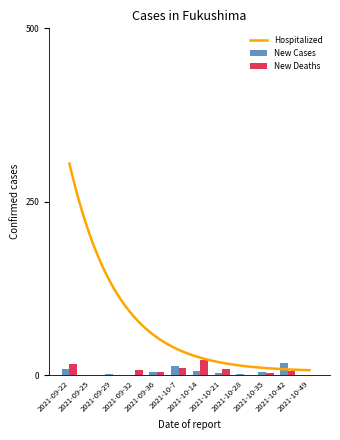

What is the highest value of the New Cases series?

16.9